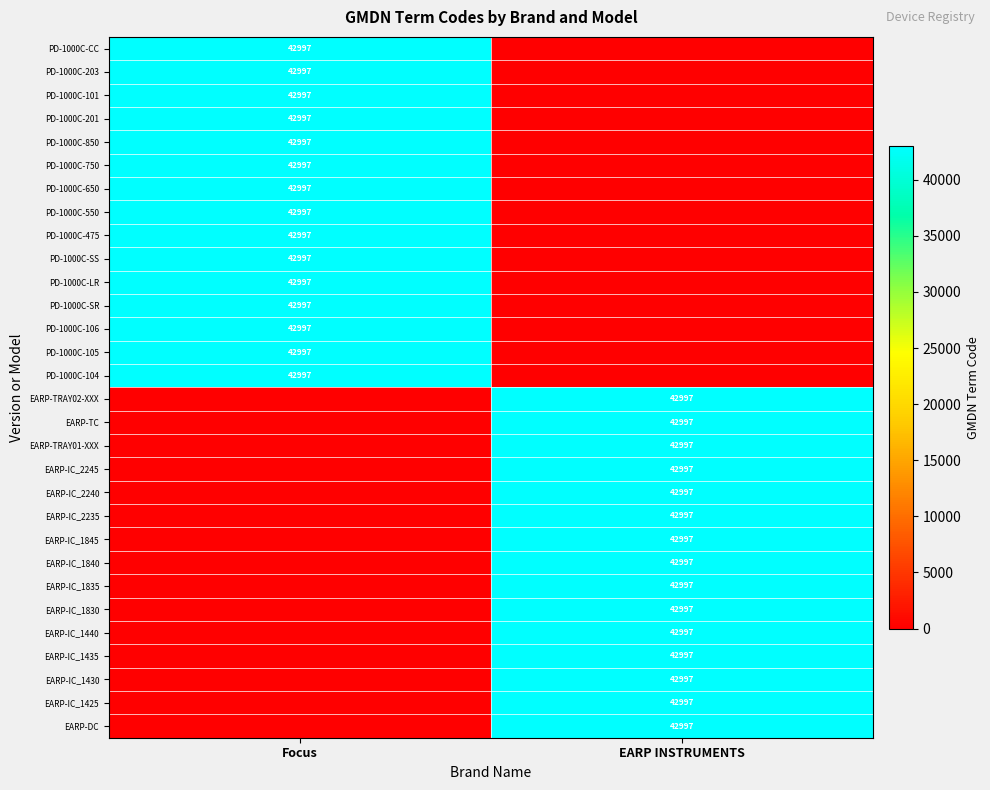

True or false: PD-1000C-SS has a value of 42997 at Focus.

True